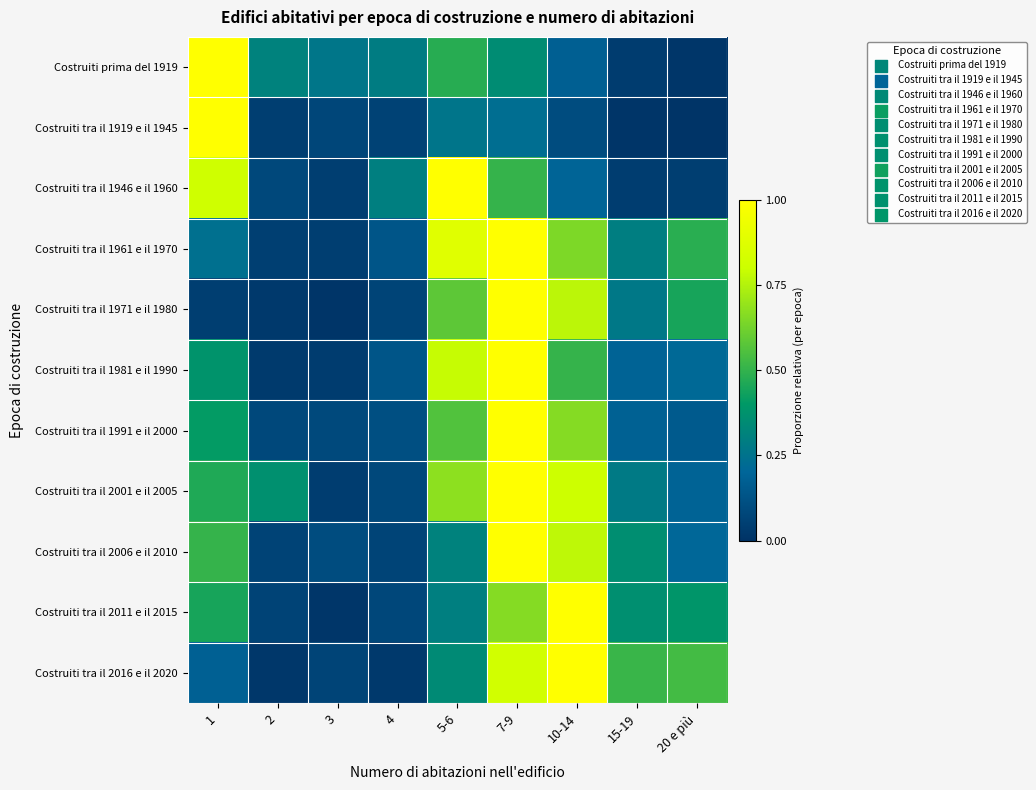

Reading left to right, list all the values displayed in this chart.

Costruiti prima del 1919: 1=1.0	2=0.3	3=0.3	4=0.3	5-6=0.5	7-9=0.4	10-14=0.2	15-19=0.0	20 e più=0.0
Costruiti tra il 1919 e il 1945: 1=1.0	2=0.0	3=0.1	4=0.1	5-6=0.3	7-9=0.2	10-14=0.1	15-19=0.0	20 e più=0.0
Costruiti tra il 1946 e il 1960: 1=0.8	2=0.1	3=0.0	4=0.3	5-6=1.0	7-9=0.5	10-14=0.2	15-19=0.0	20 e più=0.0
Costruiti tra il 1961 e il 1970: 1=0.2	2=0.0	3=0.0	4=0.1	5-6=0.9	7-9=1.0	10-14=0.6	15-19=0.3	20 e più=0.5
Costruiti tra il 1971 e il 1980: 1=0.0	2=0.0	3=0.0	4=0.1	5-6=0.6	7-9=1.0	10-14=0.8	15-19=0.3	20 e più=0.4
Costruiti tra il 1981 e il 1990: 1=0.4	2=0.0	3=0.0	4=0.1	5-6=0.8	7-9=1.0	10-14=0.5	15-19=0.2	20 e più=0.2
Costruiti tra il 1991 e il 2000: 1=0.4	2=0.1	3=0.1	4=0.1	5-6=0.6	7-9=1.0	10-14=0.7	15-19=0.2	20 e più=0.2
Costruiti tra il 2001 e il 2005: 1=0.5	2=0.4	3=0.0	4=0.1	5-6=0.7	7-9=1.0	10-14=0.8	15-19=0.3	20 e più=0.2
Costruiti tra il 2006 e il 2010: 1=0.5	2=0.1	3=0.1	4=0.1	5-6=0.3	7-9=1.0	10-14=0.8	15-19=0.4	20 e più=0.2
Costruiti tra il 2011 e il 2015: 1=0.4	2=0.1	3=0.0	4=0.1	5-6=0.3	7-9=0.7	10-14=1.0	15-19=0.4	20 e più=0.4
Costruiti tra il 2016 e il 2020: 1=0.2	2=0.0	3=0.1	4=0.0	5-6=0.3	7-9=0.8	10-14=1.0	15-19=0.5	20 e più=0.5